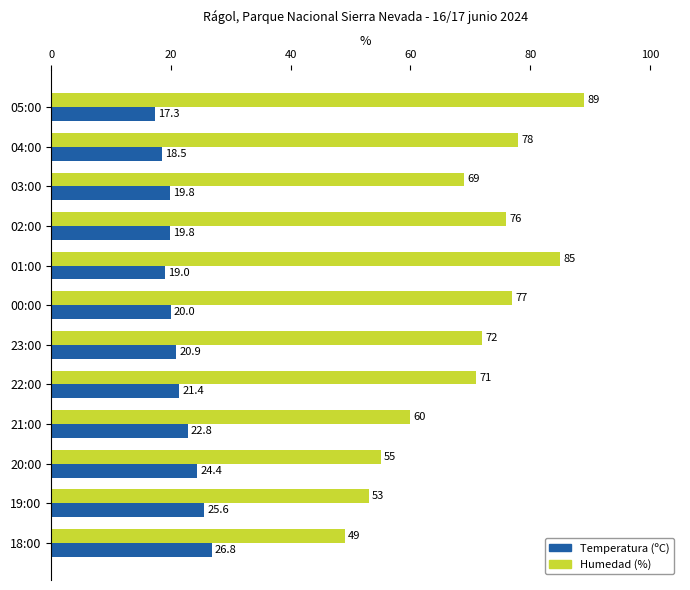

How many categories are shown in the chart?

12